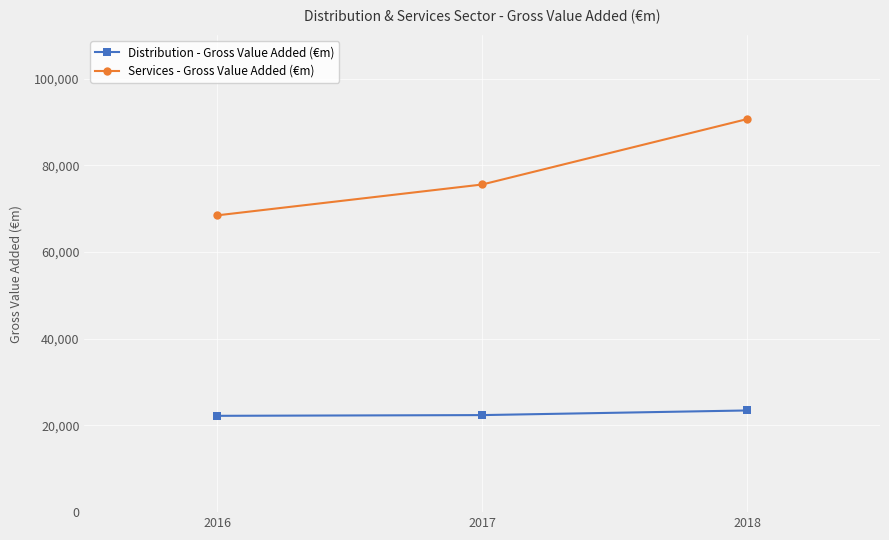

Count the Distribution - Gross Value Added (€m) values in the range 22226 to 23465.

3